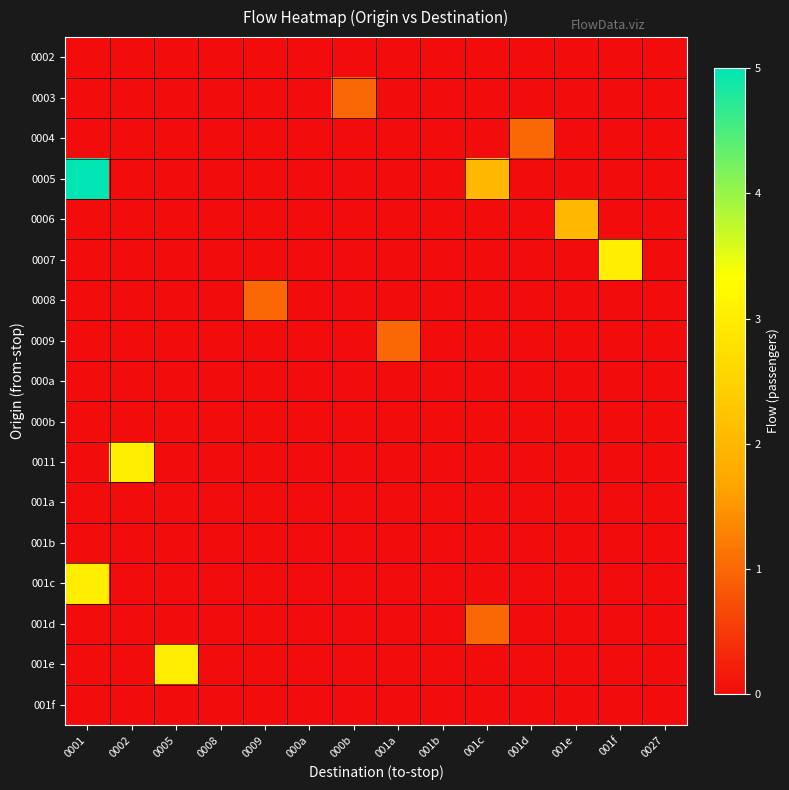

Reading left to right, list all the values displayed in this chart.

0002: 0001=0	0002=0	0005=0	0008=0	0009=0	000a=0	000b=0	001a=0	001b=0	001c=0	001d=0	001e=0	001f=0	0027=0
0003: 0001=0	0002=0	0005=0	0008=0	0009=0	000a=0	000b=1	001a=0	001b=0	001c=0	001d=0	001e=0	001f=0	0027=0
0004: 0001=0	0002=0	0005=0	0008=0	0009=0	000a=0	000b=0	001a=0	001b=0	001c=0	001d=1	001e=0	001f=0	0027=0
0005: 0001=5	0002=0	0005=0	0008=0	0009=0	000a=0	000b=0	001a=0	001b=0	001c=2	001d=0	001e=0	001f=0	0027=0
0006: 0001=0	0002=0	0005=0	0008=0	0009=0	000a=0	000b=0	001a=0	001b=0	001c=0	001d=0	001e=2	001f=0	0027=0
0007: 0001=0	0002=0	0005=0	0008=0	0009=0	000a=0	000b=0	001a=0	001b=0	001c=0	001d=0	001e=0	001f=3	0027=0
0008: 0001=0	0002=0	0005=0	0008=0	0009=1	000a=0	000b=0	001a=0	001b=0	001c=0	001d=0	001e=0	001f=0	0027=0
0009: 0001=0	0002=0	0005=0	0008=0	0009=0	000a=0	000b=0	001a=1	001b=0	001c=0	001d=0	001e=0	001f=0	0027=0
000a: 0001=0	0002=0	0005=0	0008=0	0009=0	000a=0	000b=0	001a=0	001b=0	001c=0	001d=0	001e=0	001f=0	0027=0
000b: 0001=0	0002=0	0005=0	0008=0	0009=0	000a=0	000b=0	001a=0	001b=0	001c=0	001d=0	001e=0	001f=0	0027=0
0011: 0001=0	0002=3	0005=0	0008=0	0009=0	000a=0	000b=0	001a=0	001b=0	001c=0	001d=0	001e=0	001f=0	0027=0
001a: 0001=0	0002=0	0005=0	0008=0	0009=0	000a=0	000b=0	001a=0	001b=0	001c=0	001d=0	001e=0	001f=0	0027=0
001b: 0001=0	0002=0	0005=0	0008=0	0009=0	000a=0	000b=0	001a=0	001b=0	001c=0	001d=0	001e=0	001f=0	0027=0
001c: 0001=3	0002=0	0005=0	0008=0	0009=0	000a=0	000b=0	001a=0	001b=0	001c=0	001d=0	001e=0	001f=0	0027=0
001d: 0001=0	0002=0	0005=0	0008=0	0009=0	000a=0	000b=0	001a=0	001b=0	001c=1	001d=0	001e=0	001f=0	0027=0
001e: 0001=0	0002=0	0005=3	0008=0	0009=0	000a=0	000b=0	001a=0	001b=0	001c=0	001d=0	001e=0	001f=0	0027=0
001f: 0001=0	0002=0	0005=0	0008=0	0009=0	000a=0	000b=0	001a=0	001b=0	001c=0	001d=0	001e=0	001f=0	0027=0